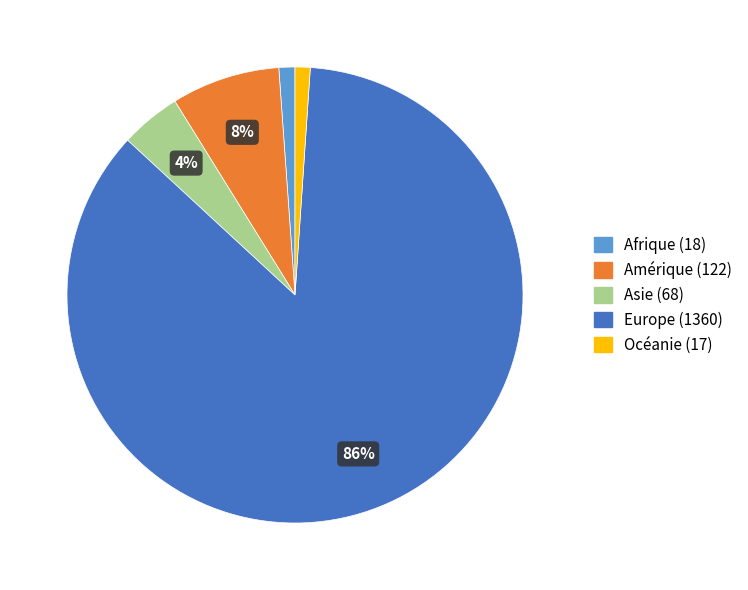

To the nearest percent, what is the combined percentage of Afrique and Océanie?

2%